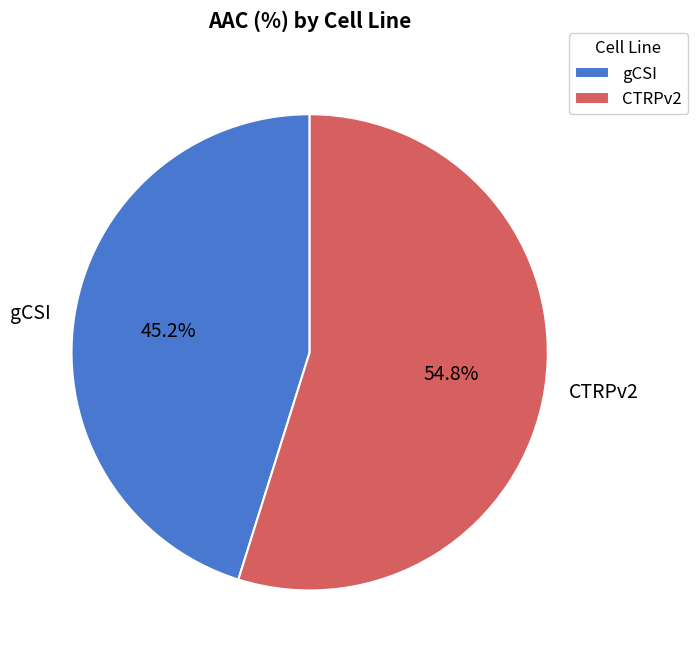

Between gCSI and CTRPv2, which is larger?

CTRPv2